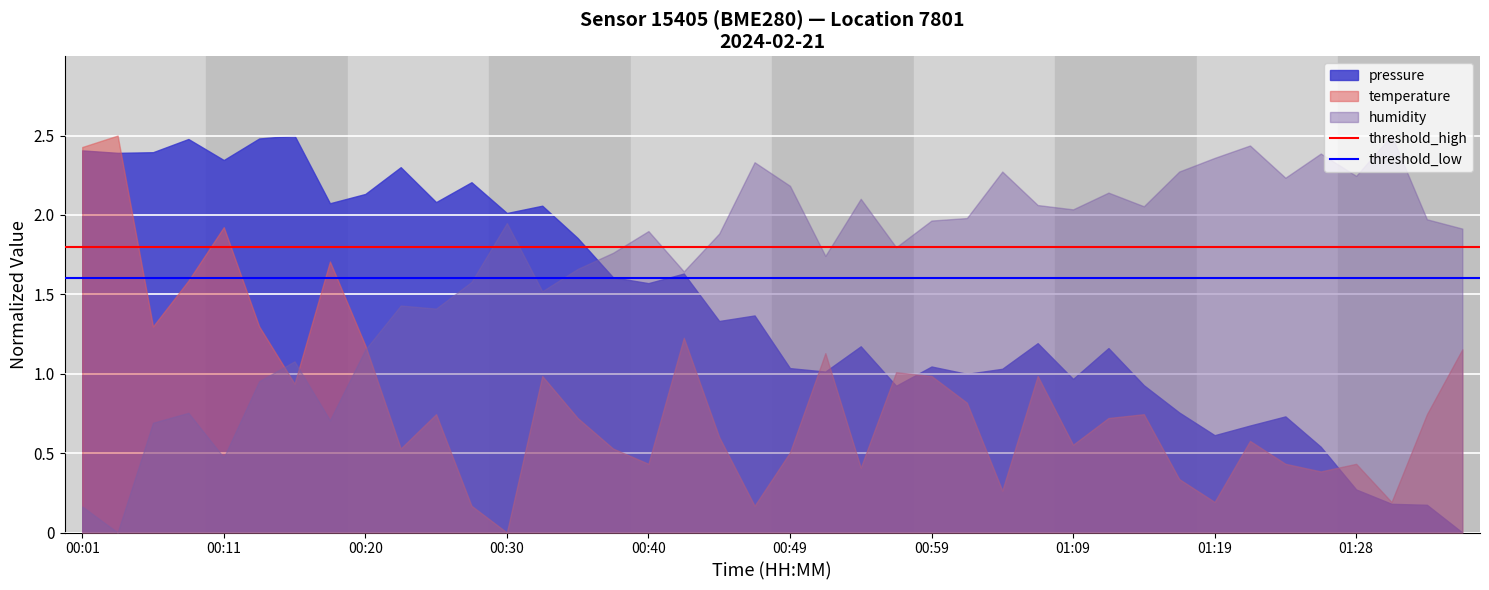

Count the number of data series in this chart.

3